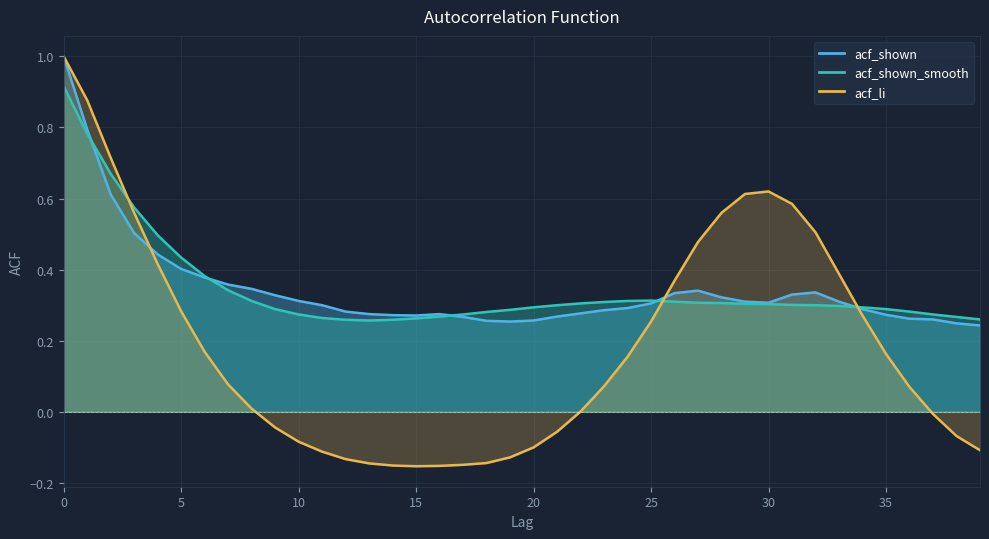

Which series has the largest range (max minus min)?

acf_li